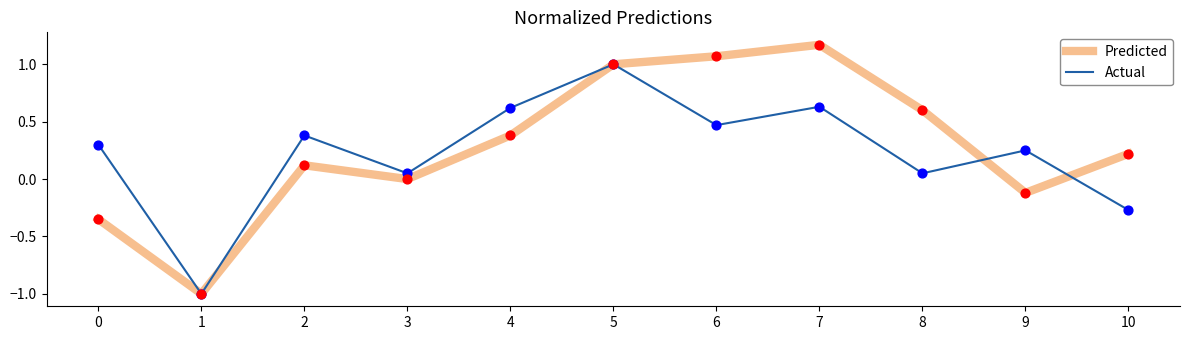

At which category is the sum across all series the highest?

5